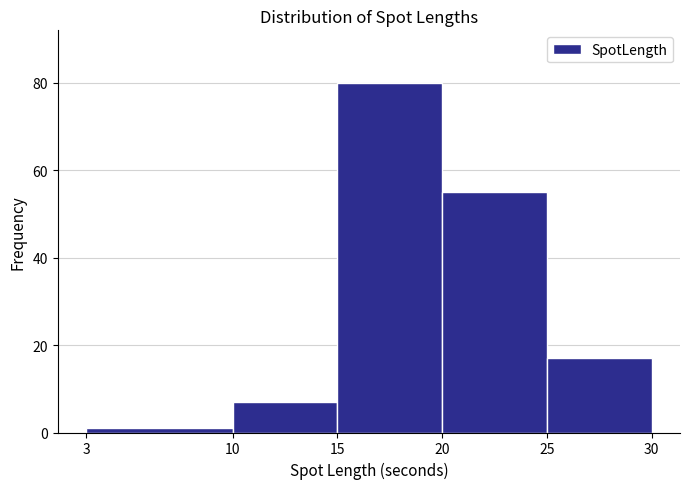

Reading left to right, list every bar in this chart as the range it spans on the x-axis followed by its height. The values are not printed on the chart, so give them approximately, as read against the axis.

3 to 10: under 2
10 to 15: 8
15 to 20: 80
20 to 25: 56
25 to 30: 18